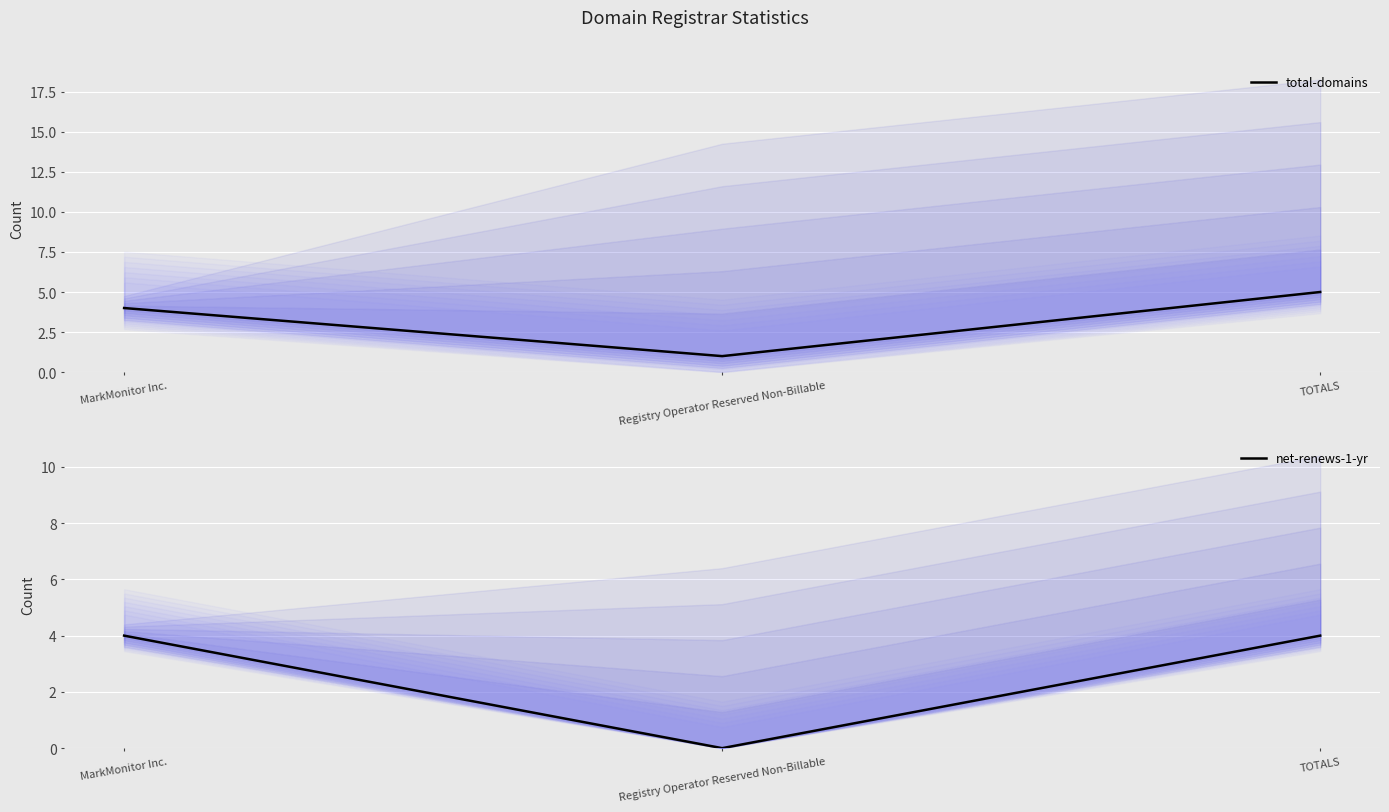

What is the highest value of the net-renews-1-yr series?

4